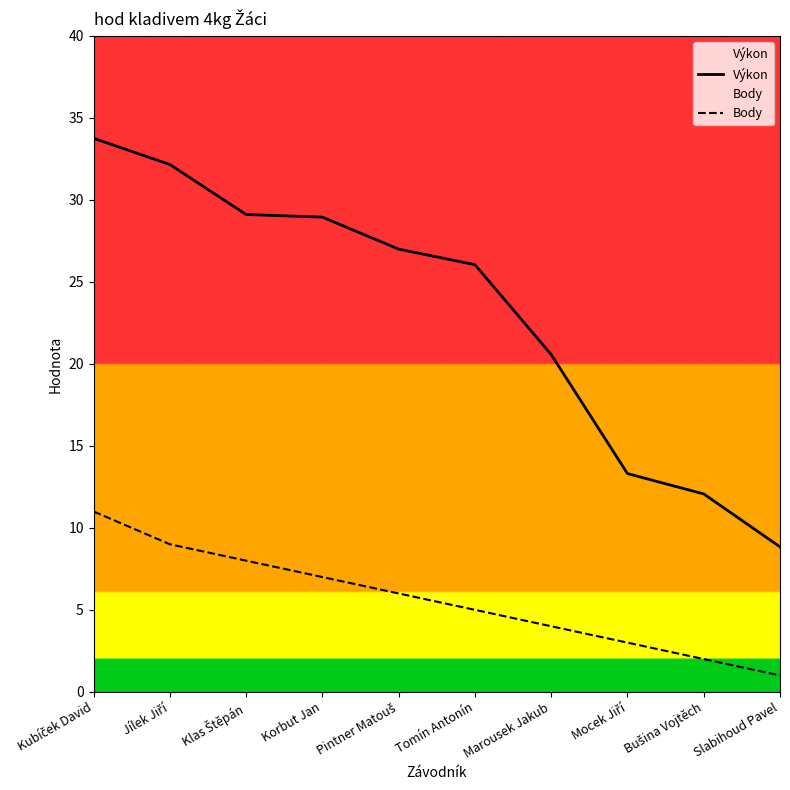

Count the number of data series in this chart.

2